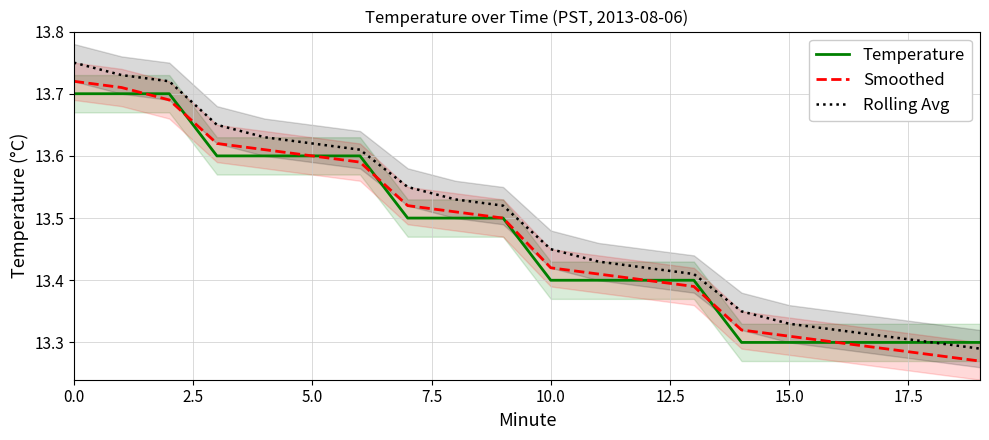

Count the Rolling Avg values in the range 13 to 14.

20